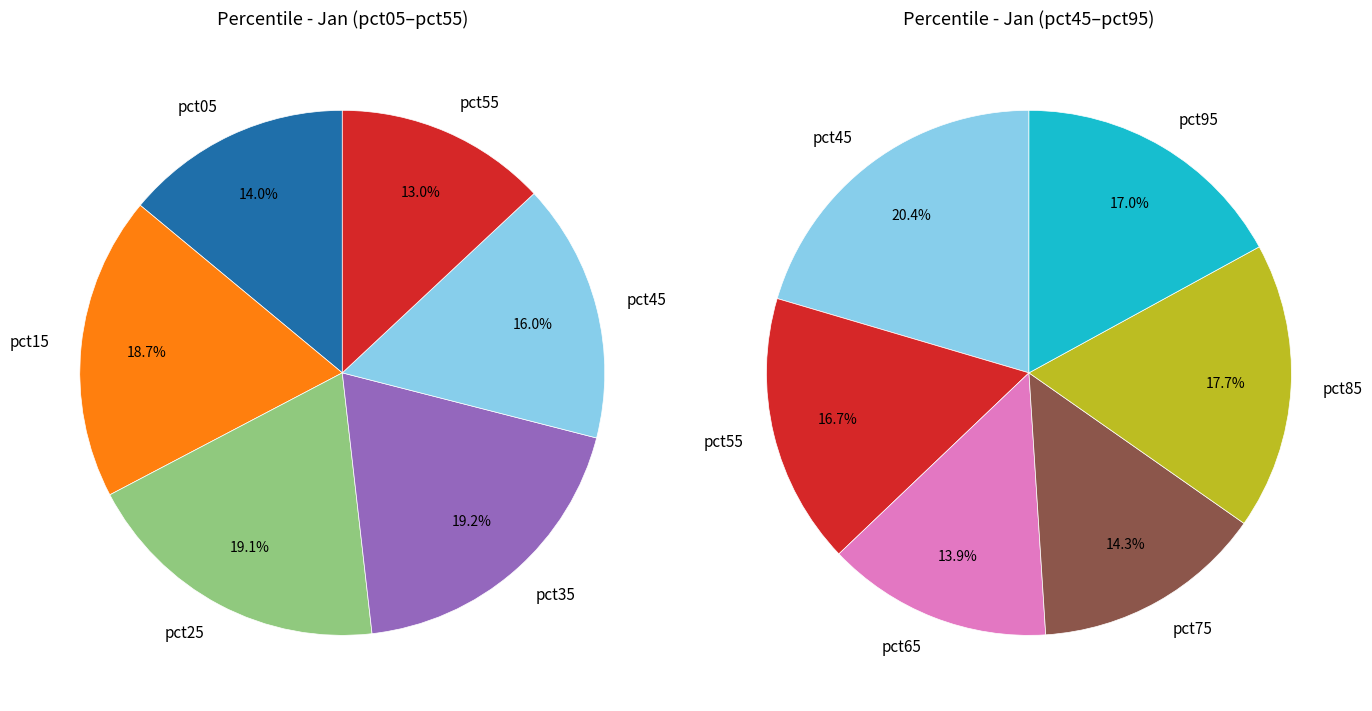

Which slice is the smallest?

pct65